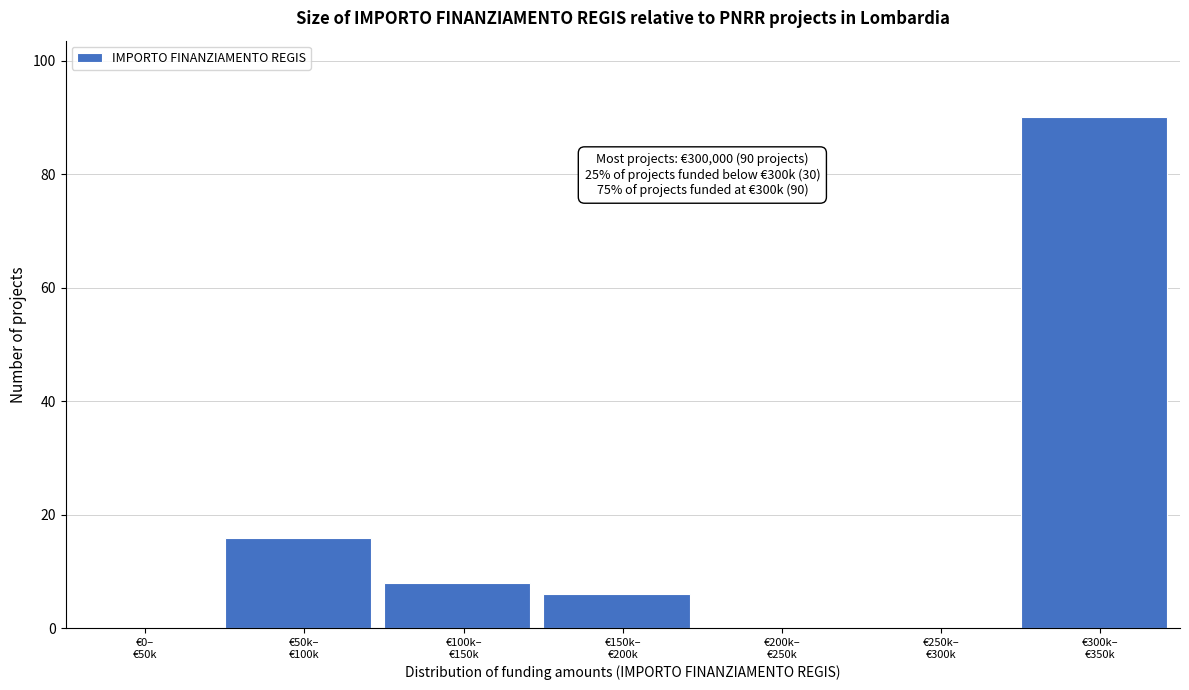

What is the maximum value shown in the chart?

90